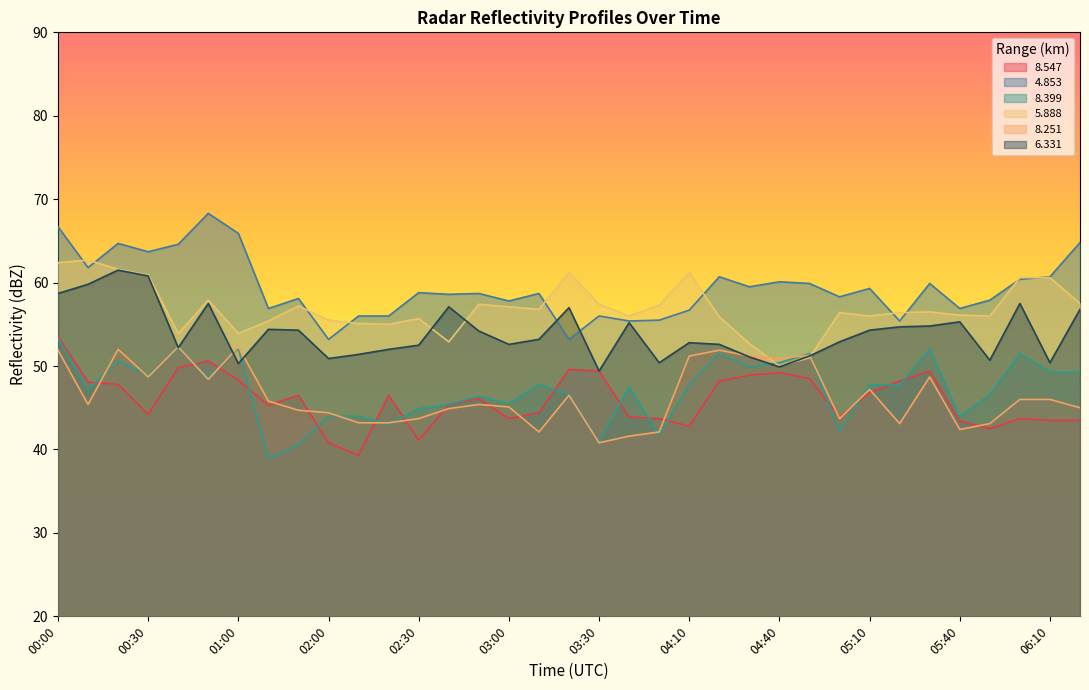

What is the label of the 2nd point from the left?

00:10